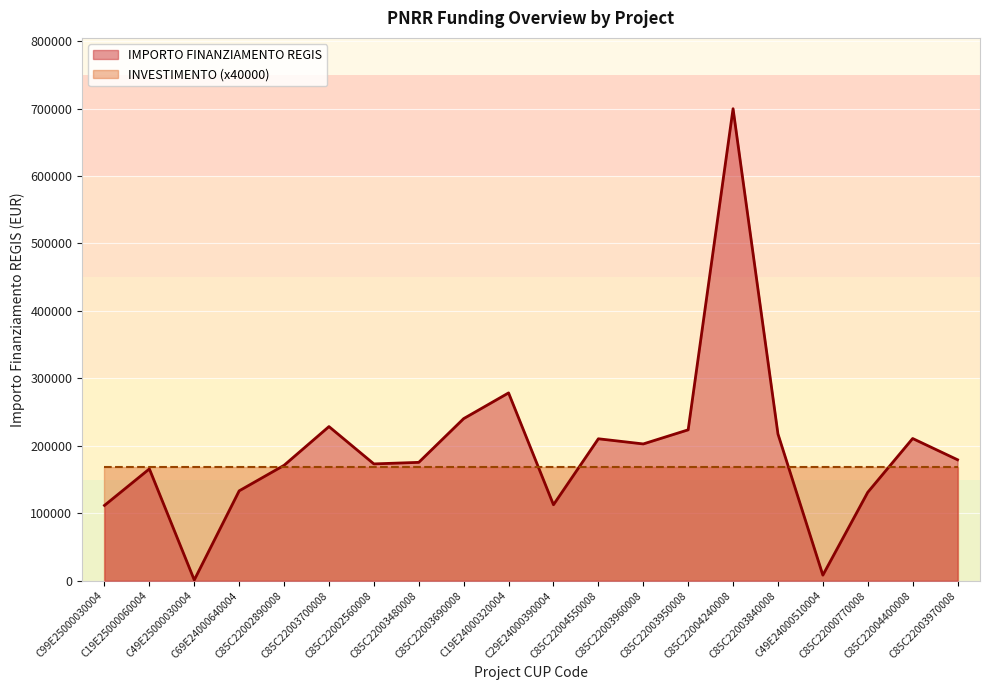

Reading left to right, transcribe all the data shown in this chart.

C99E25000030004=111760.0	C19E25000060004=165869.6	C49E25000030004=1200.0	C69E24000640004=133337.4	C85C22002890008=171177.7	C85C22003700008=228592.8	C85C22002560008=173263.3	C85C22003480008=175568.4	C85C22003690008=240397.6	C19E24000320004=278493.2	C29E24000390004=112730.4	C85C22004550008=210514.6	C85C22003960008=202864.8	C85C22003950008=223771.4	C85C22004240008=699734.4	C85C22003840008=217613.5	C49E24000510004=8377.6	C85C22000770008=131200.0	C85C22004400008=210913.7	C85C22003970008=179420.1